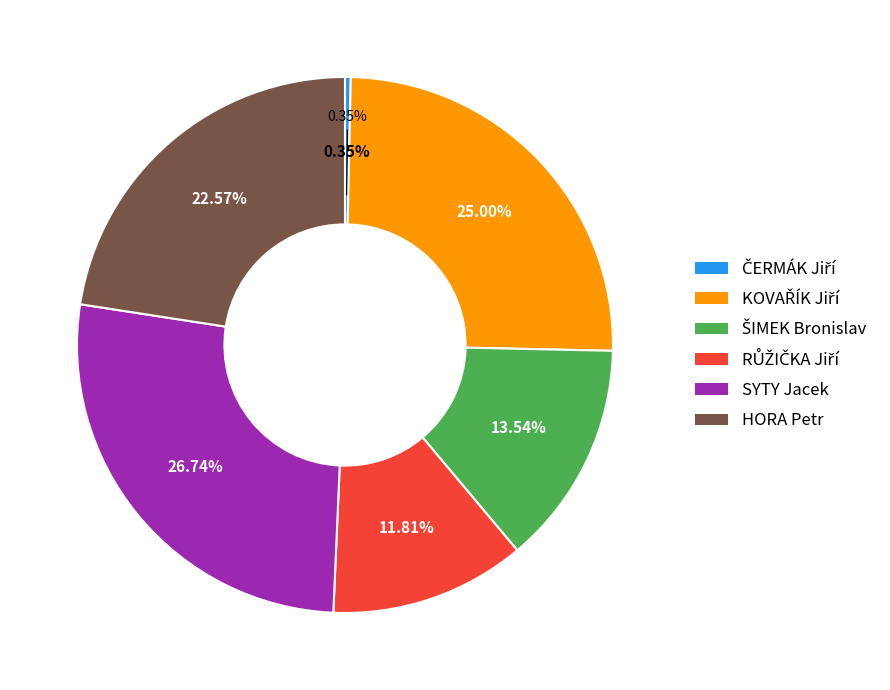

What is the change in value from ČERMÁK Jiří to HORA Petr?

+64